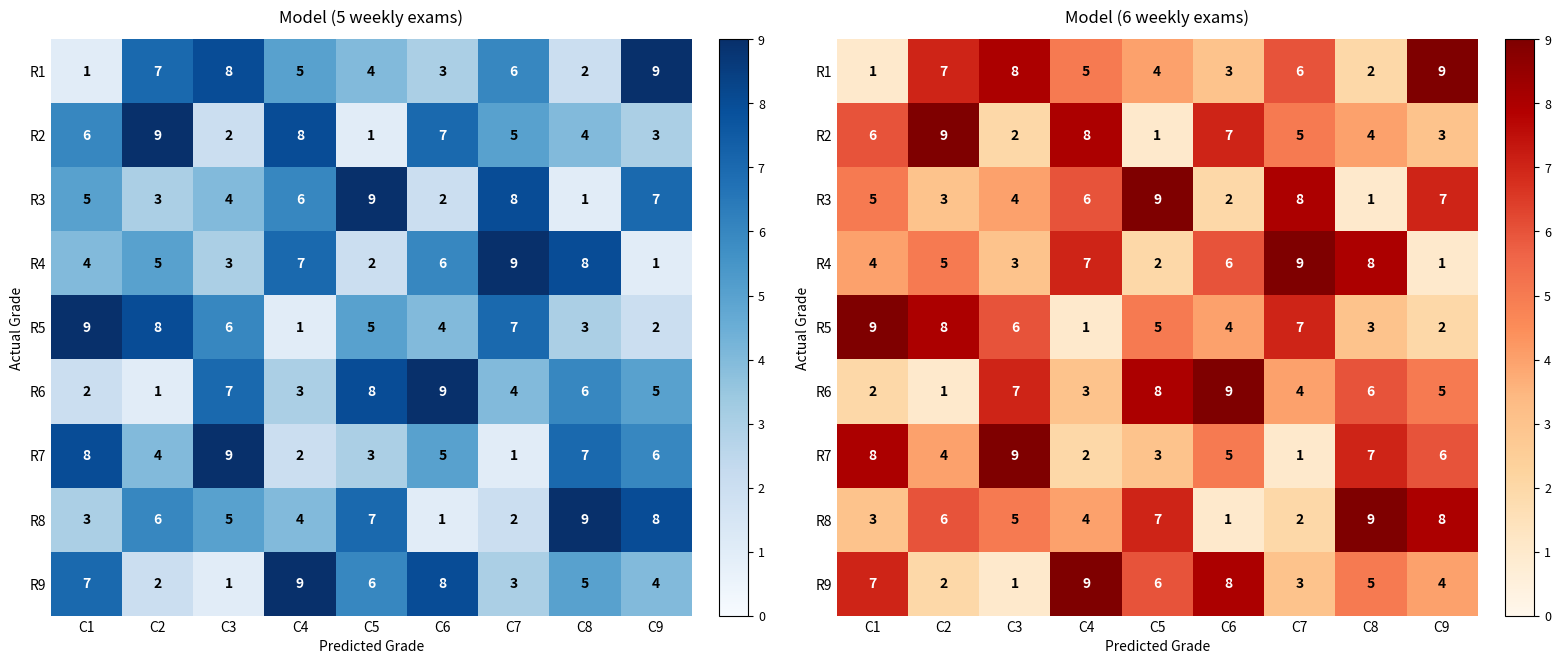

What is the difference between the maximum and second lowest values in the R8 series?

7